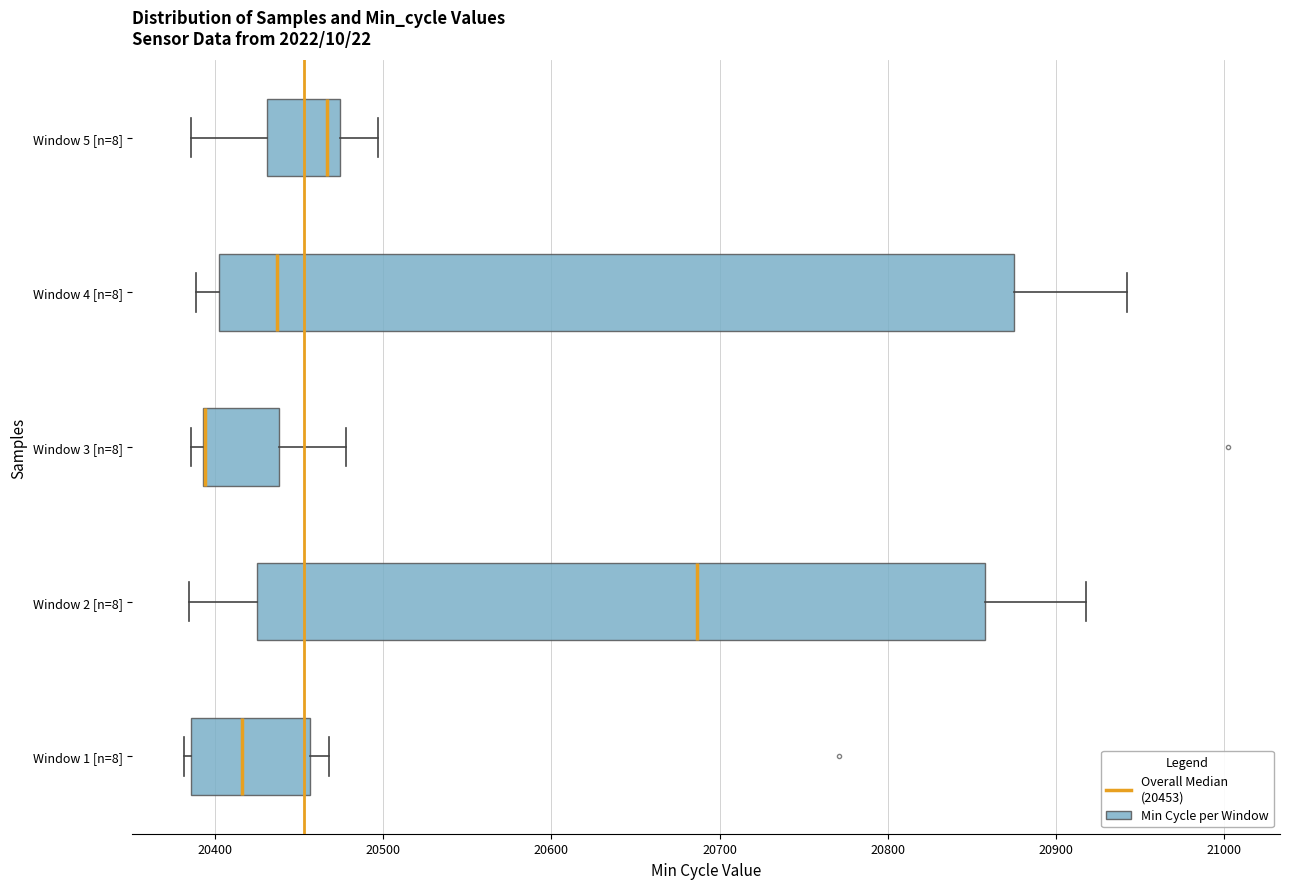

Where does the median line of the box for Window 2 [n=8] sit on the x-axis? The values are not printed on the chart, so give them approximately, as read against the axis.

20690